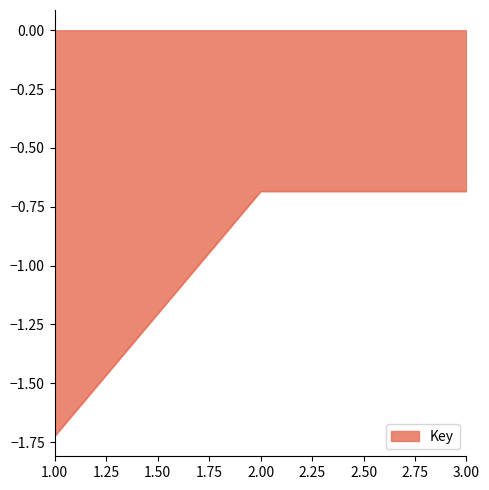

What is the change in value from 1.00 to 2.00?

+1.0